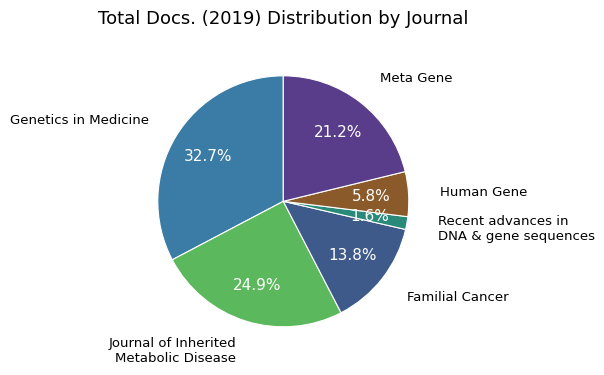

Approximately how many times larger is the value at Meta Gene compared to Genetics in Medicine?

0.6